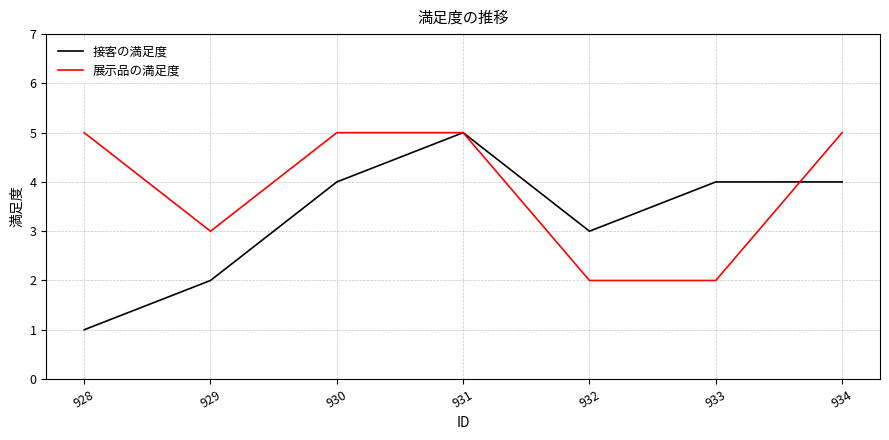

Does the chart display data point markers on the line(s)?

No